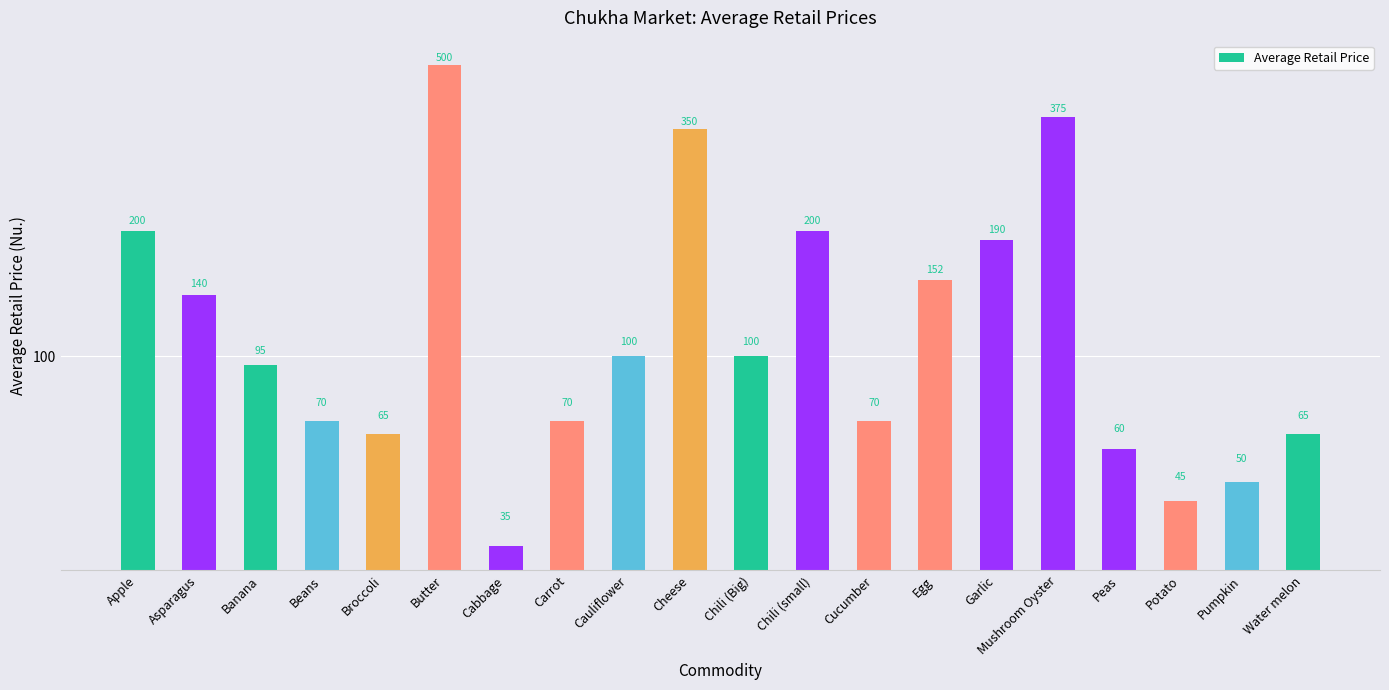

List the labels in order of value, smallest first.

Cabbage, Potato, Pumpkin, Peas, Broccoli, Water melon, Beans, Carrot, Cucumber, Banana, Cauliflower, Chili (Big), Asparagus, Egg, Garlic, Apple, Chili (small), Cheese, Mushroom Oyster, Butter